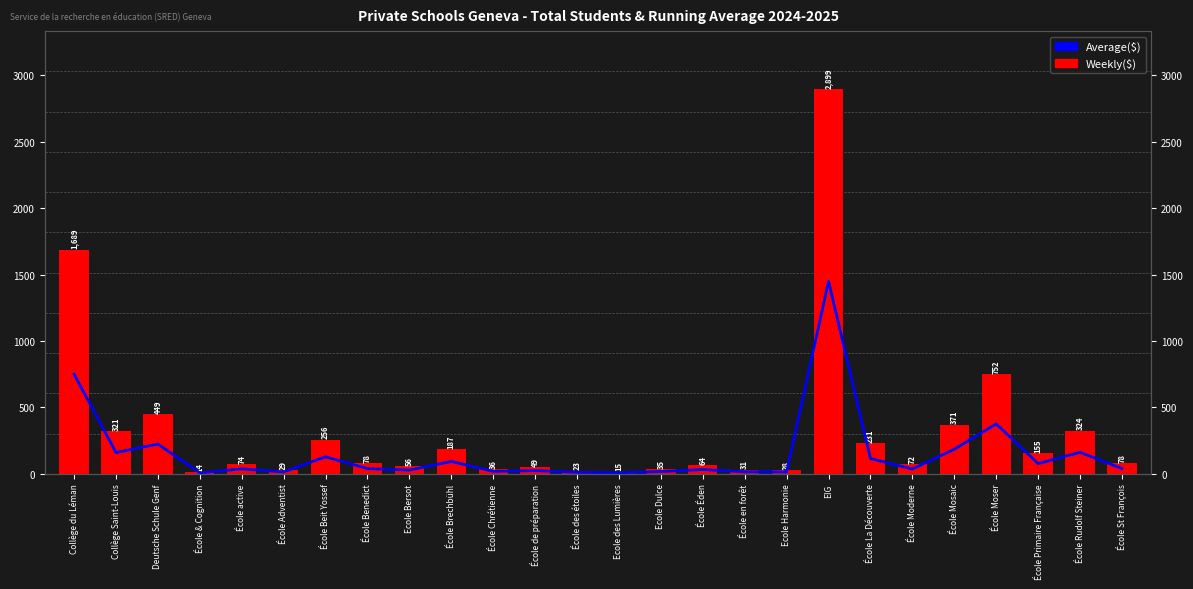

What is the spread (max minus min) of values at École des étoiles?

12